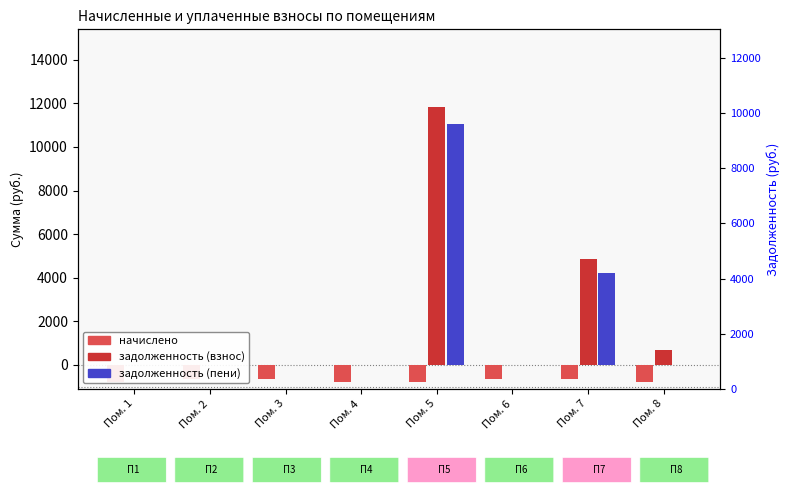

What is the maximum value for задолженность (взнос)?

11846.3